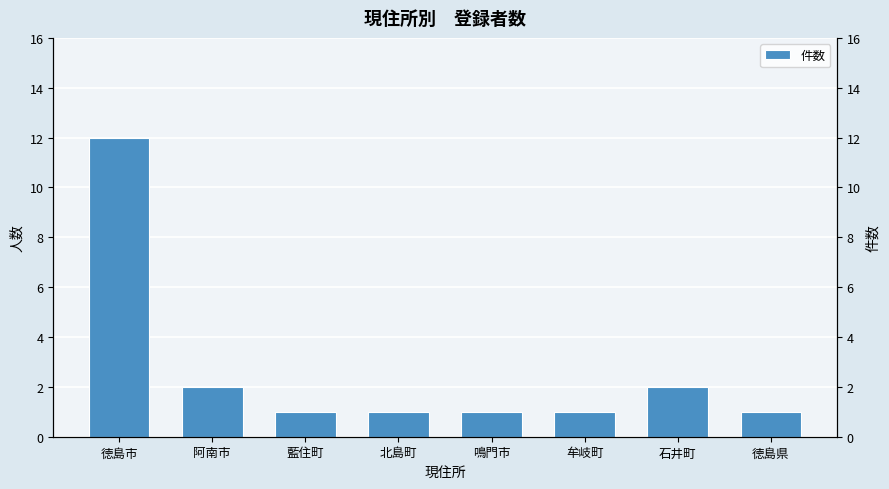

How many bars are there in total?

8